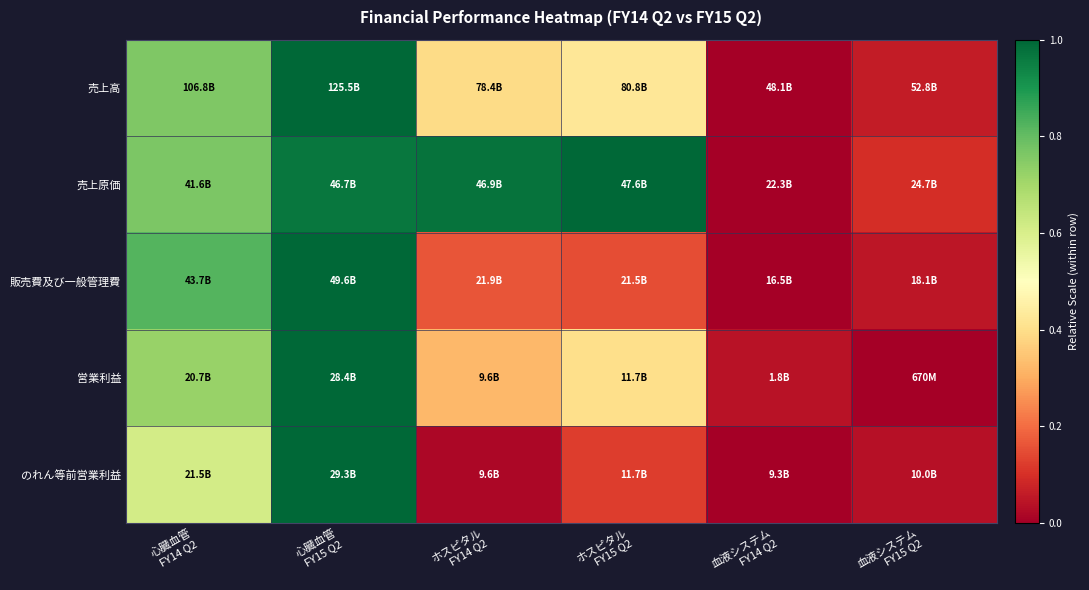

What is the maximum value shown in the chart?

1.0